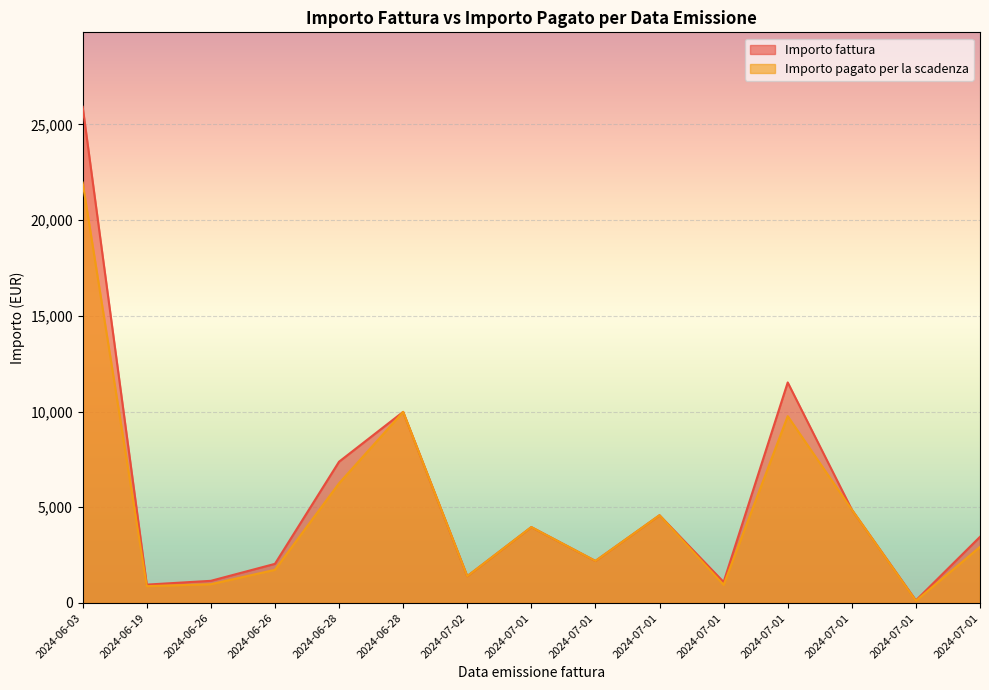

True or false: Importo fattura has more than 2 interior local peaks.

True